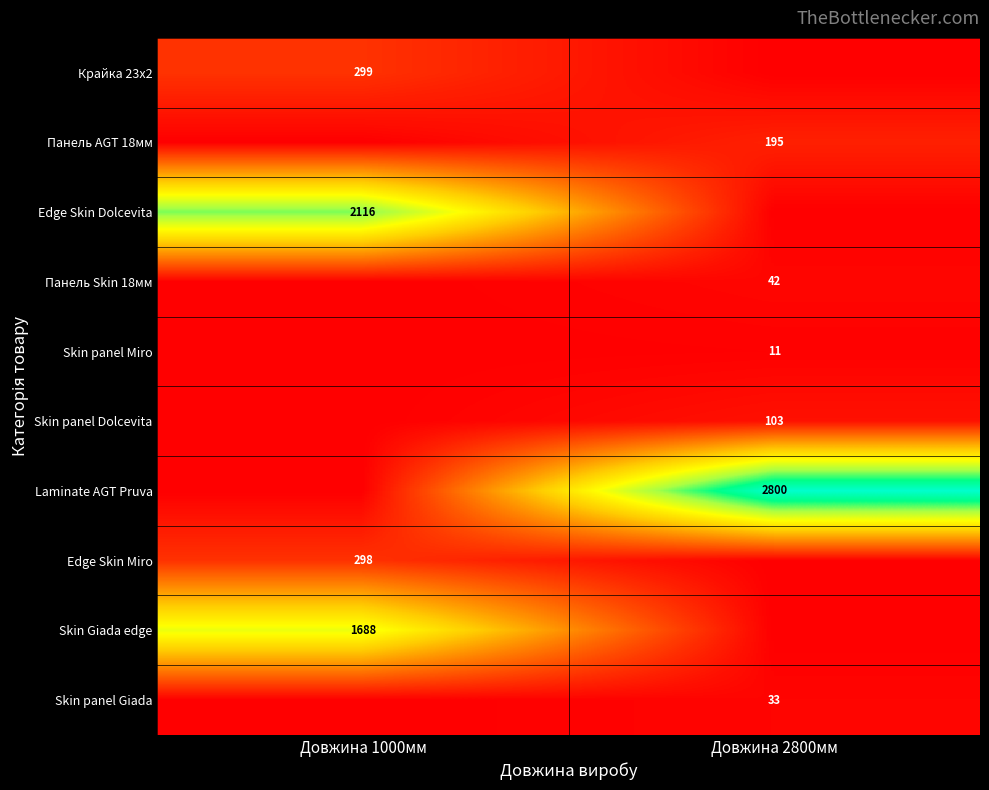

At which category does the chart reach its minimum across all series?

Довжина 2800мм